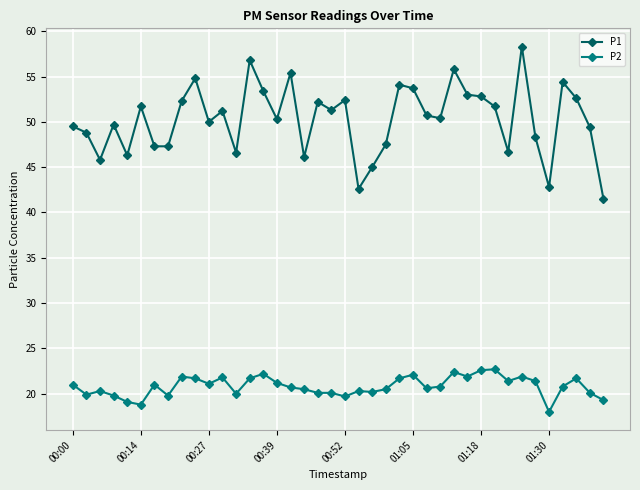

Does the chart have visible grid lines?

Yes